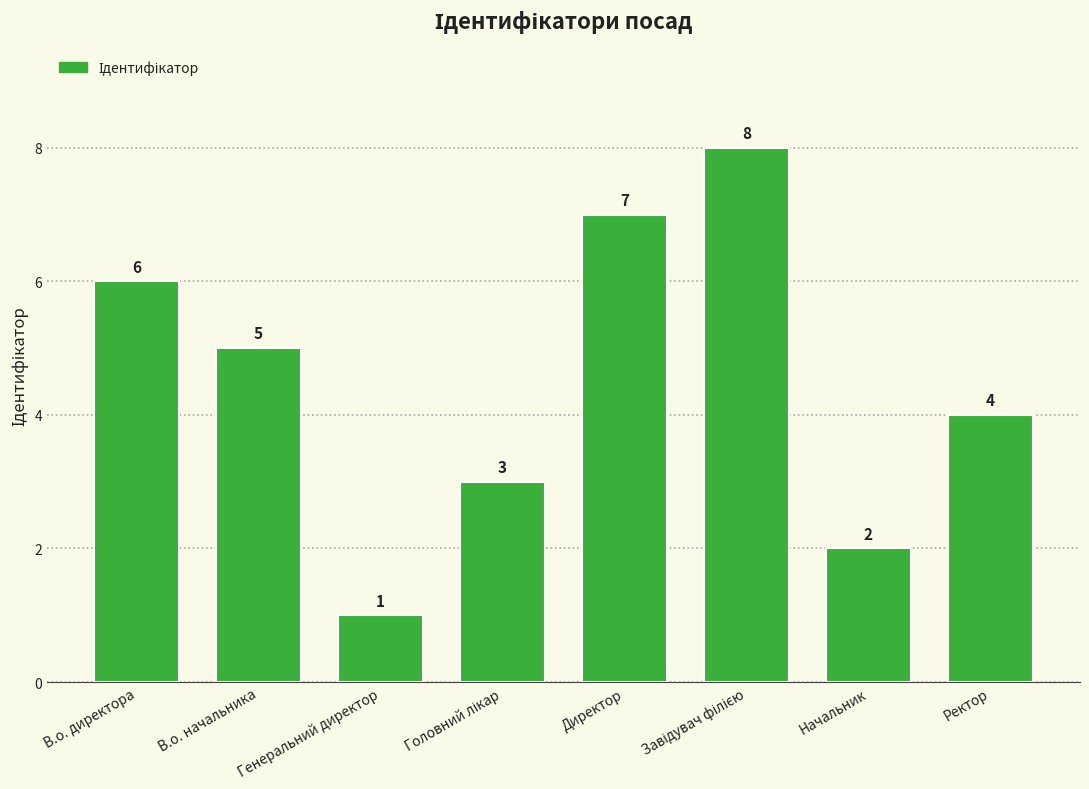

At which label is the value closest to 4?

Ректор